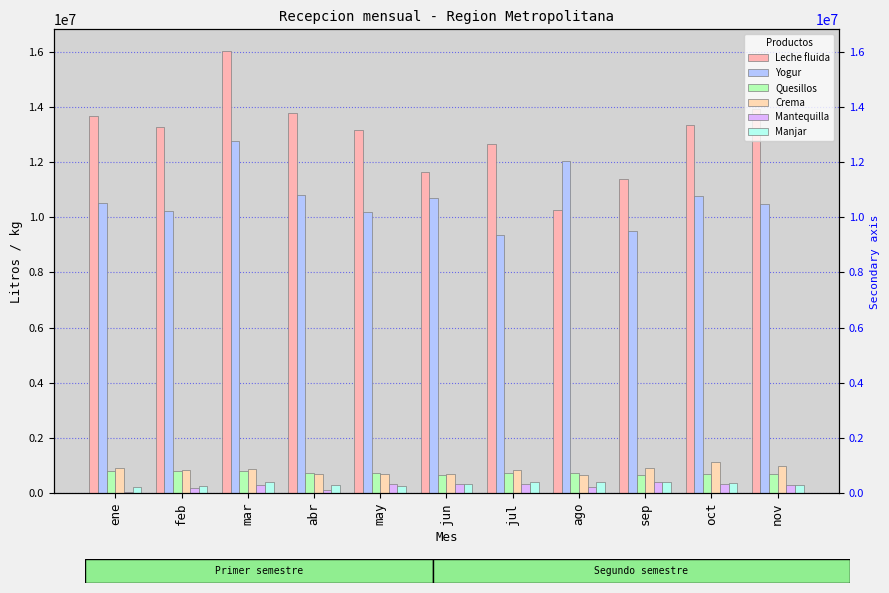

Where does the Quesillos series first go above 725166?

ene